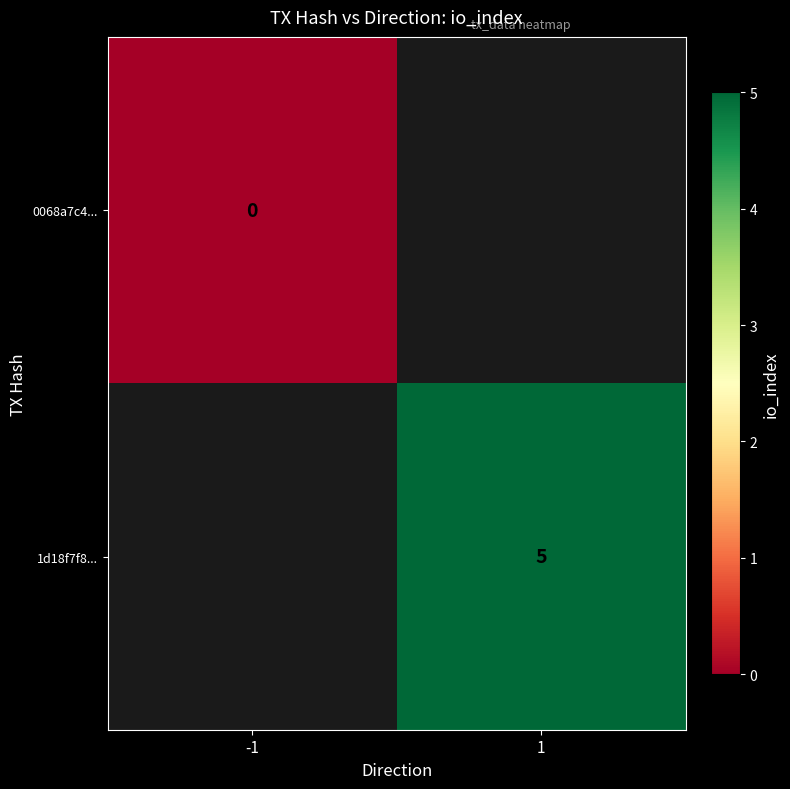

The 1d18f7f8... series shows 7 at 1. True or false?

False